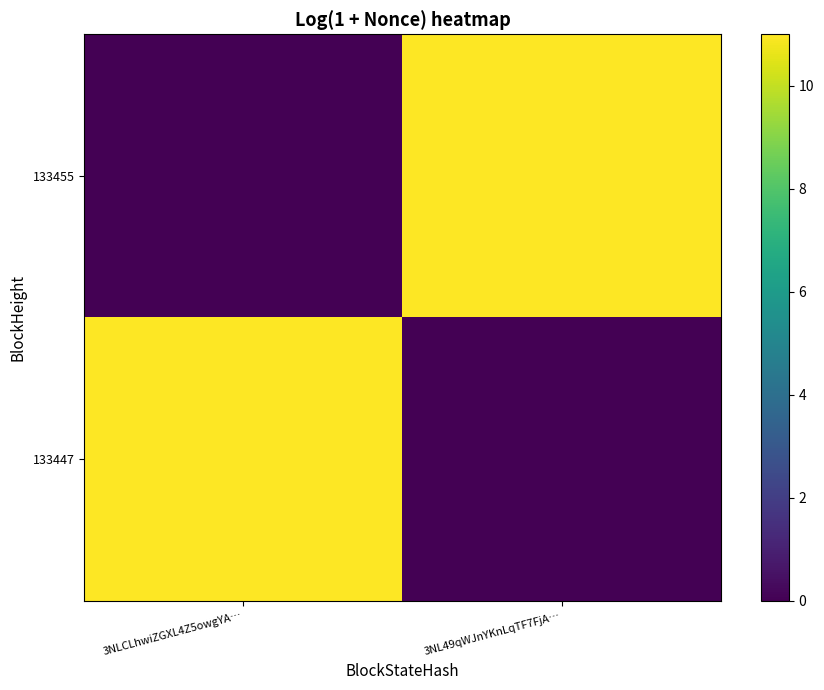

Between 3NLCLhwiZGXL4Z5owgYA… and 3NL49qWJnYKnLqTF7FjA…, which series saw the biggest shift?

133455